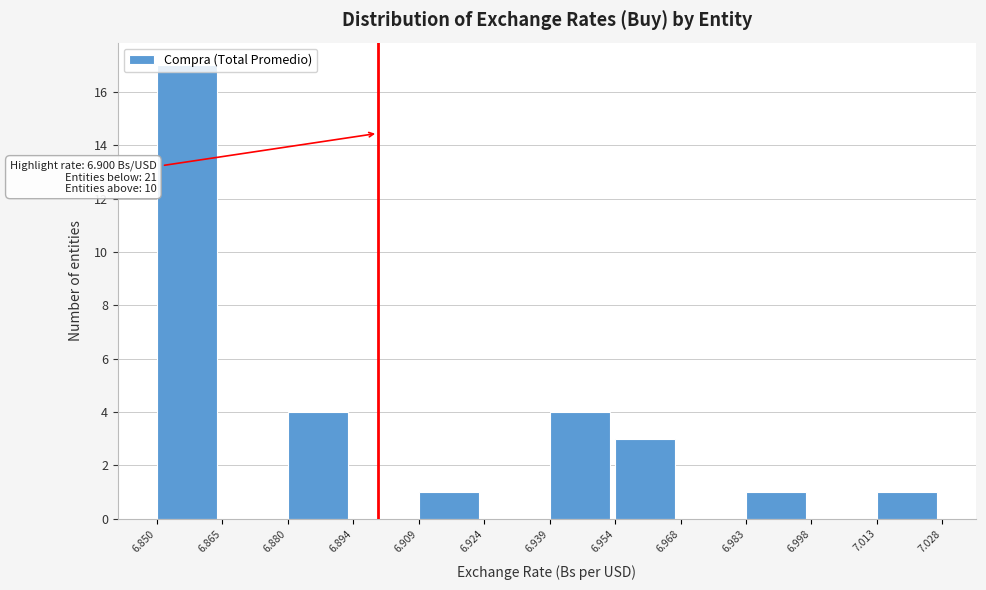

Over which range of the x-axis is the bar tallest?

6.850 to 6.865